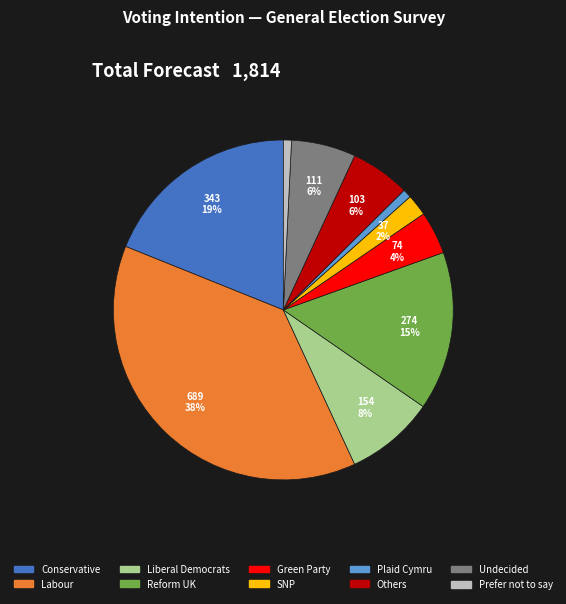

How many segments does this pie chart have?

10